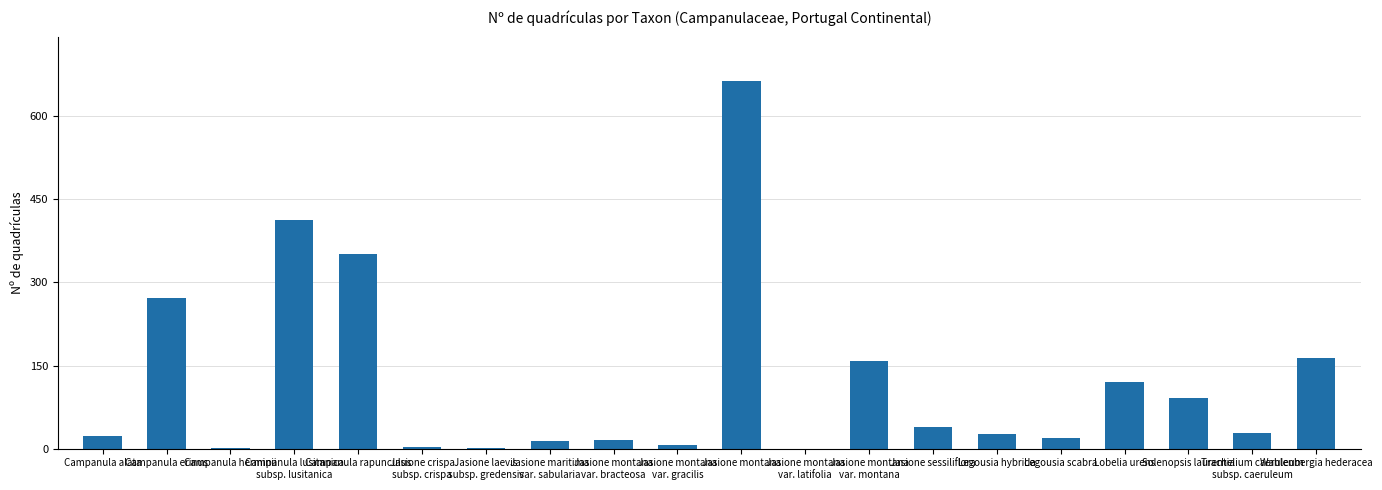

What is the maximum value shown in the chart?

664